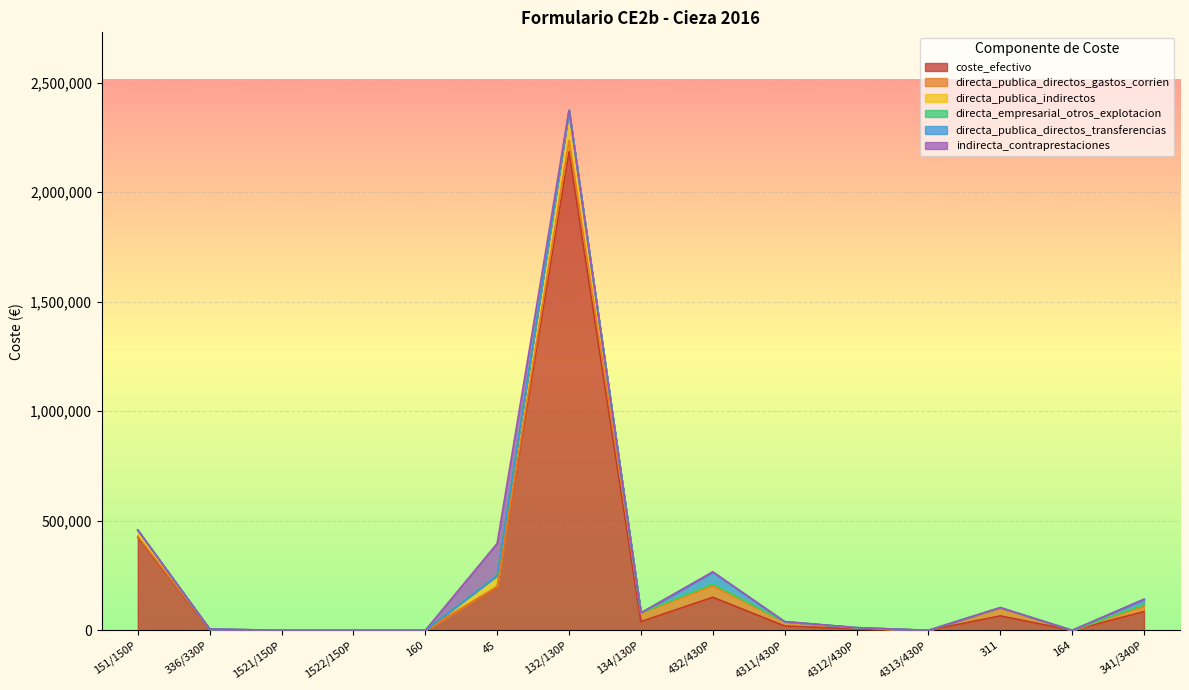

At which label is coste_efectivo closest to 1092581?

151/150P